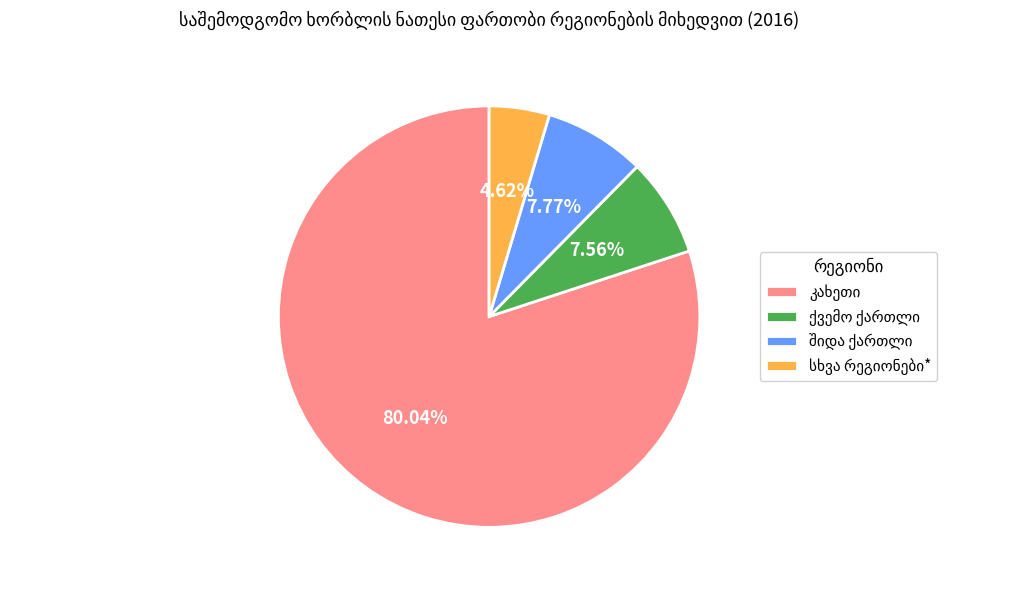

Is there any slice that represents more than half of the pie?

Yes